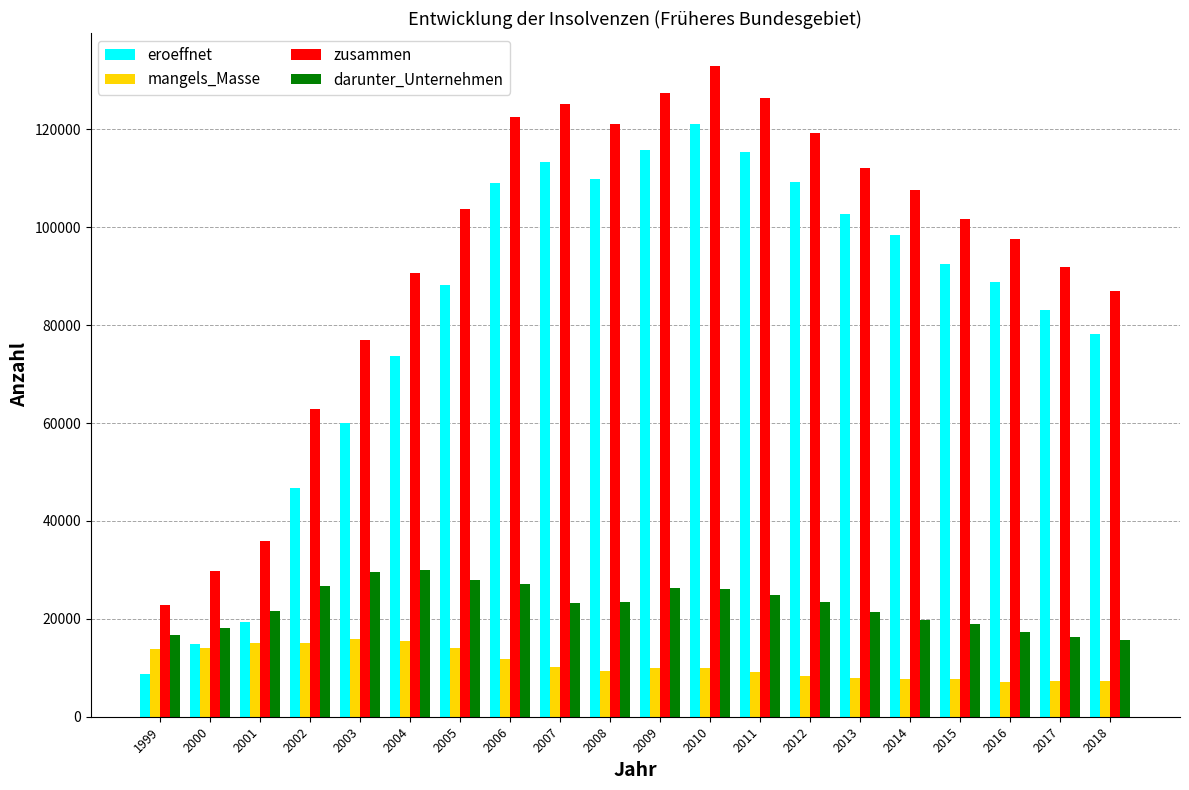

How many data points in zusammen are less than 103647?

10